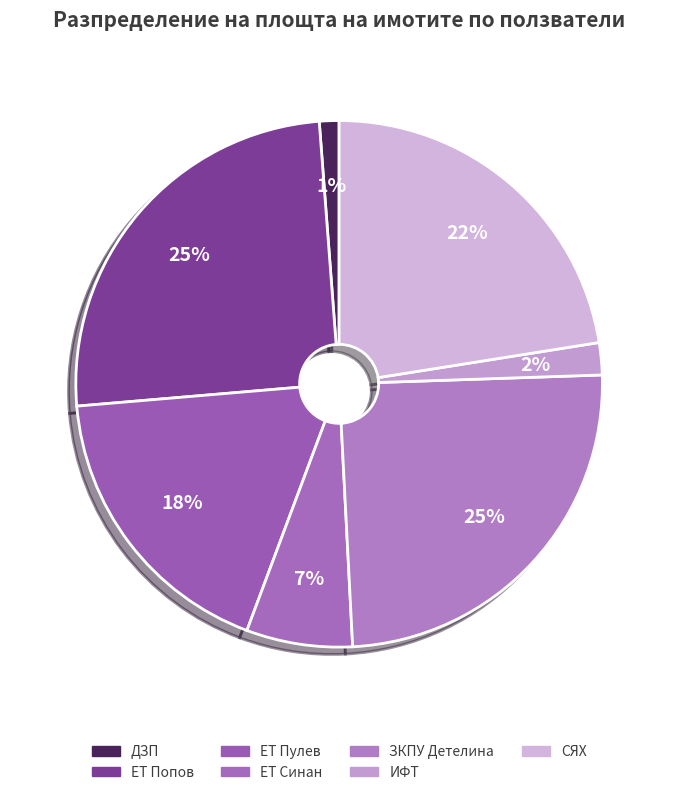

Count the number of slices in the pie.

7